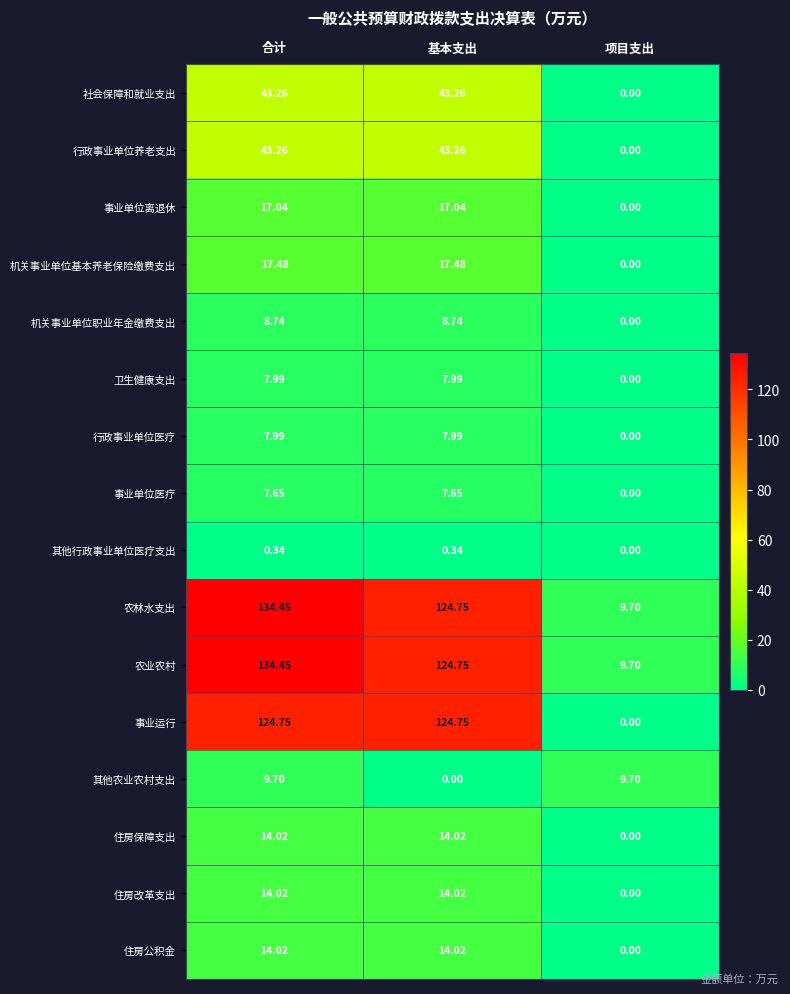

How many values in the 住房公积金 series exceed 14?

2